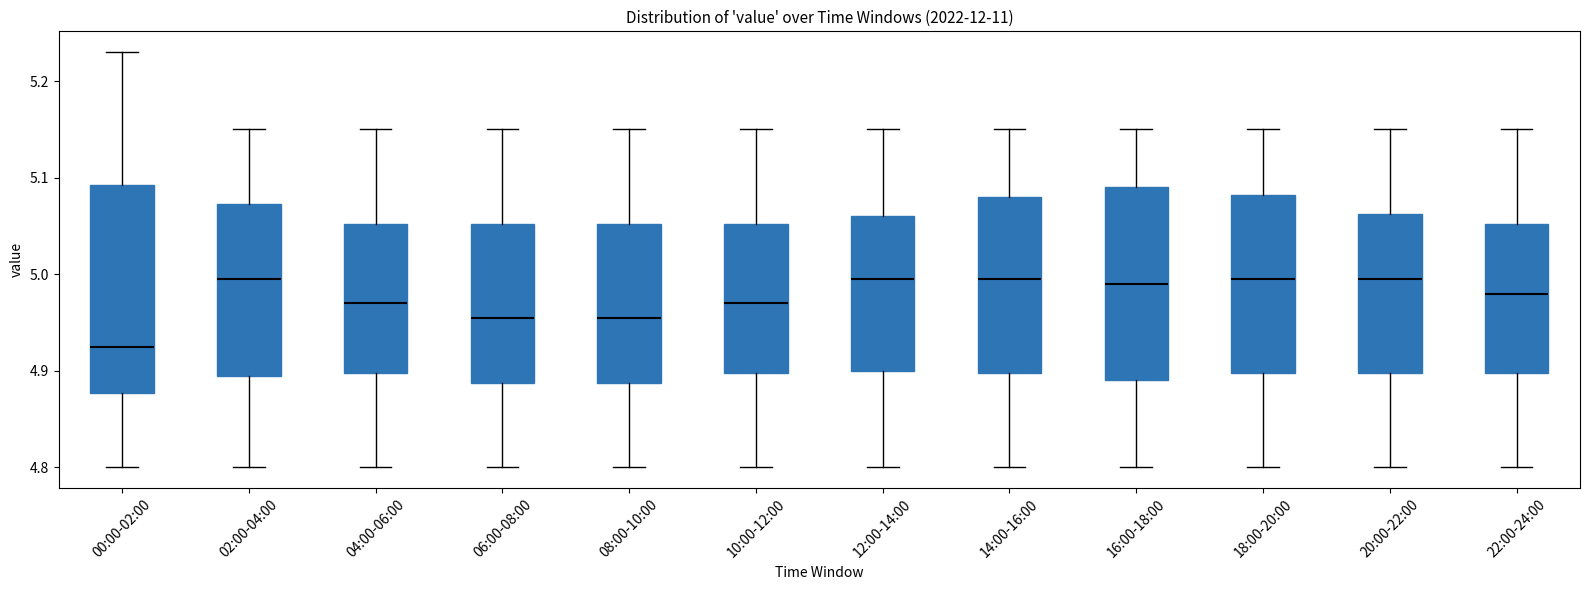

Where does the median line of the box for 22:00-24:00 sit on the y-axis? The values are not printed on the chart, so give them approximately, as read against the axis.

4.98